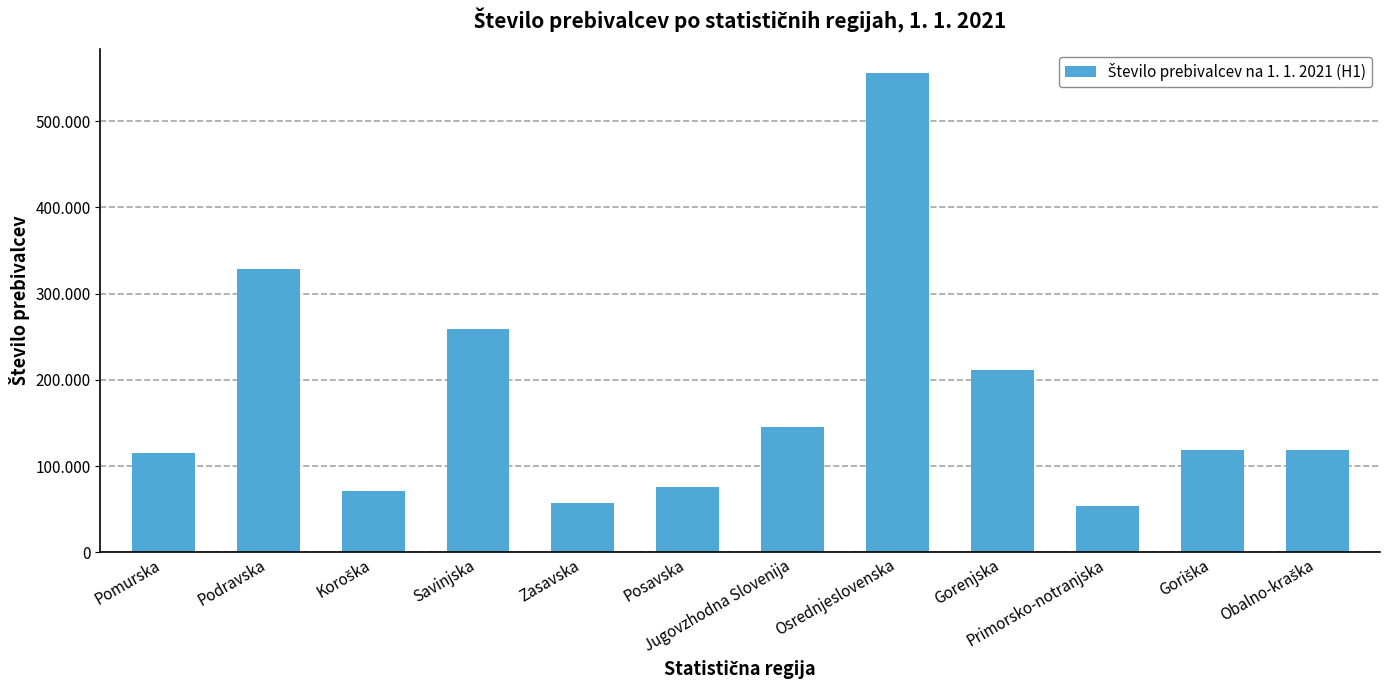

Reading left to right, extract all data points from this chart.

Pomurska=114725	Podravska=328469	Koroška=70635	Savinjska=258908	Zasavska=57204	Posavska=75928	Jugovzhodna Slovenija=145923	Osrednjeslovenska=555948	Gorenjska=211069	Primorsko-notranjska=53254	Goriška=118525	Obalno-kraška=118389